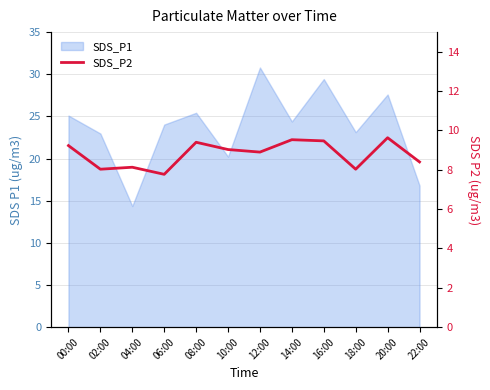

Between 16:00 and 18:00, which is larger?

16:00